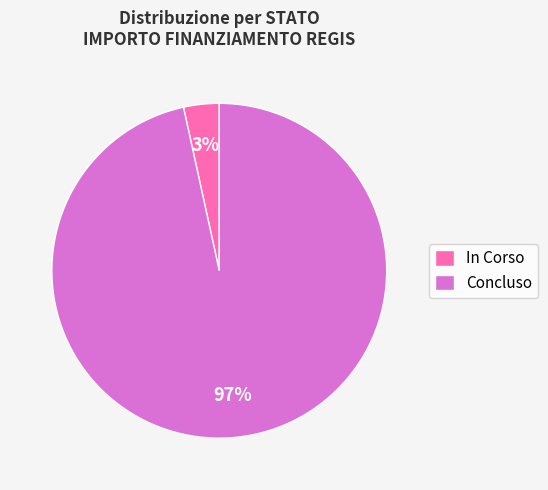

What percentage is the In Corso slice, to the nearest percent?

3%